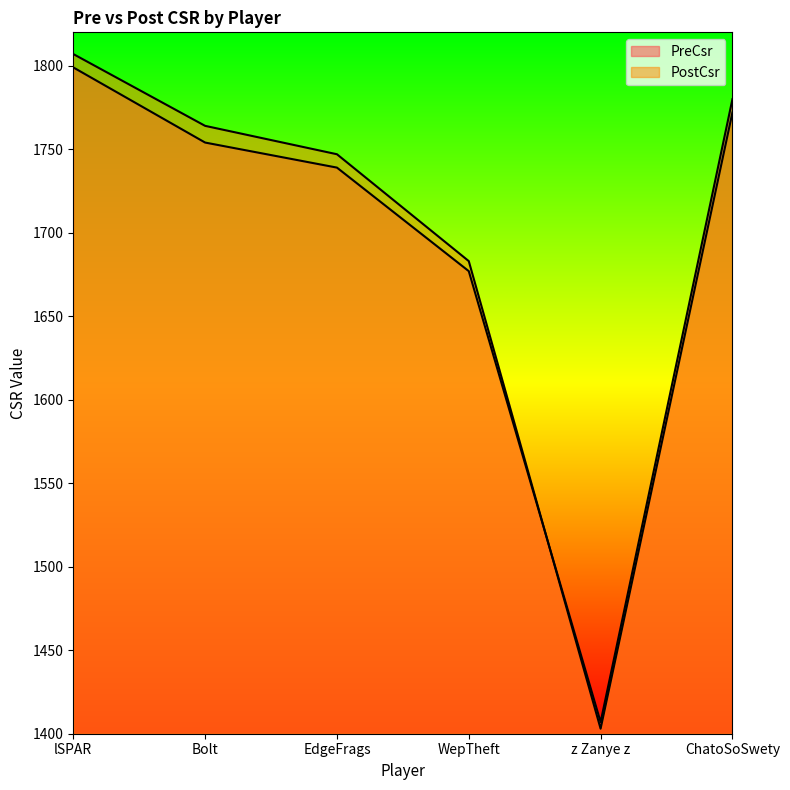

True or false: PreCsr and PostCsr intersect in this chart.

True